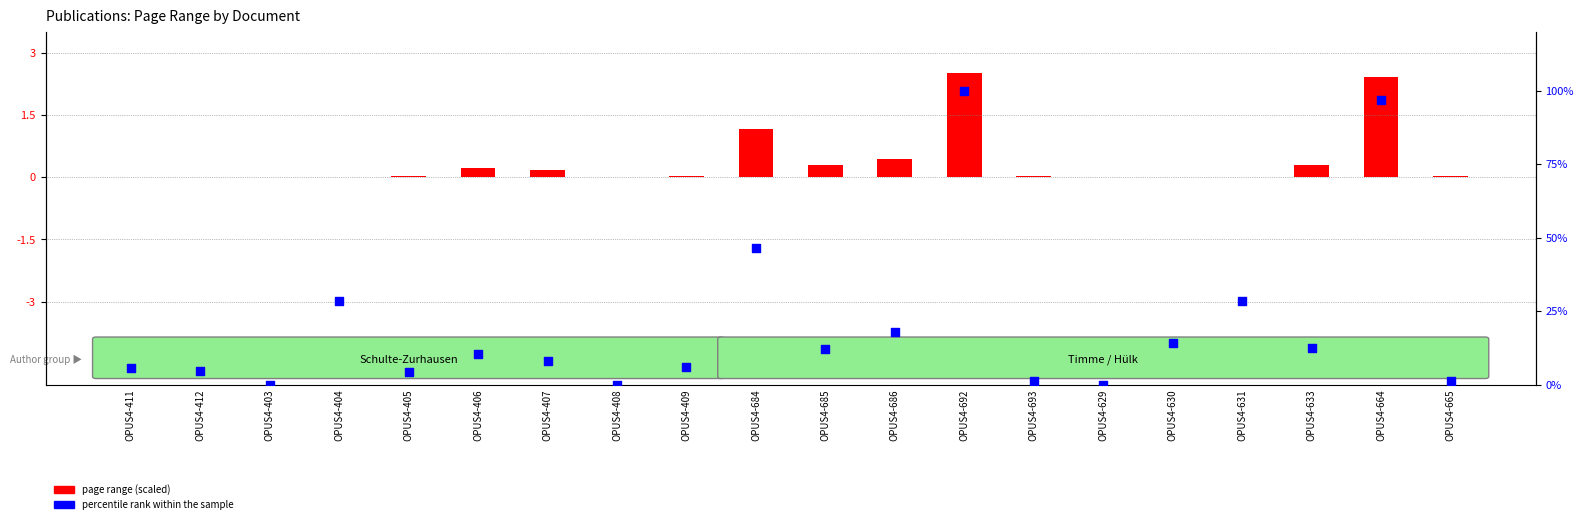

At which category is the sum across all series the highest?

OPUS4-692